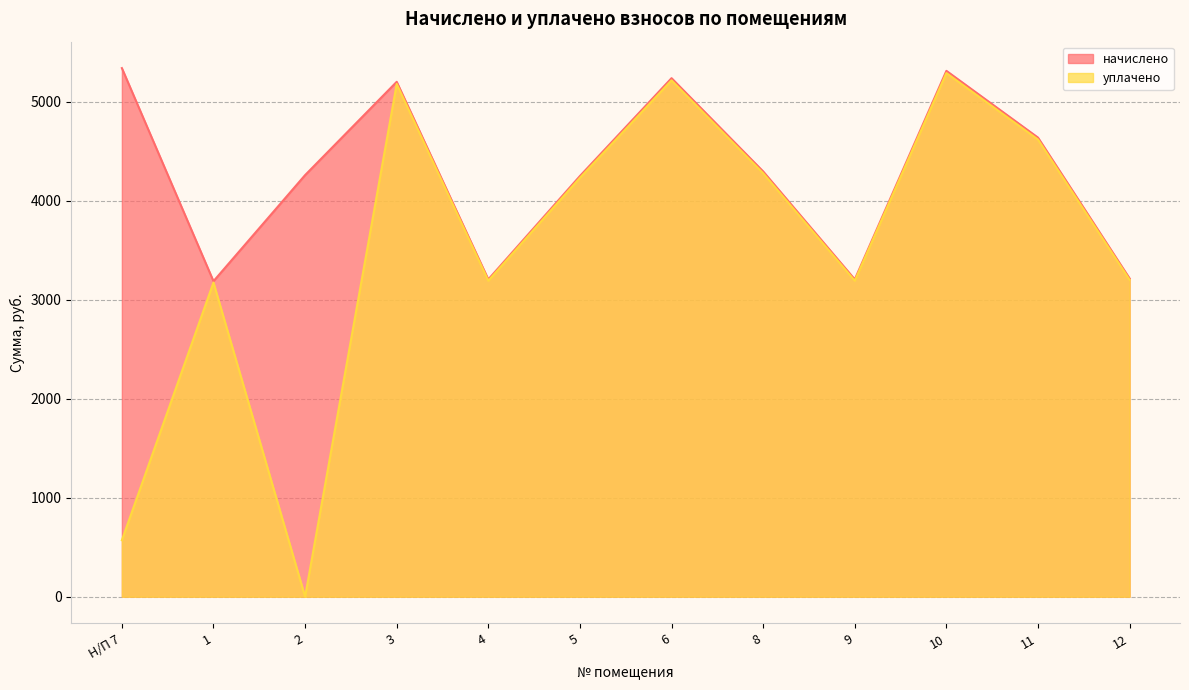

What is the difference between the уплачено values at 12 and Н/П 7?

2629.4